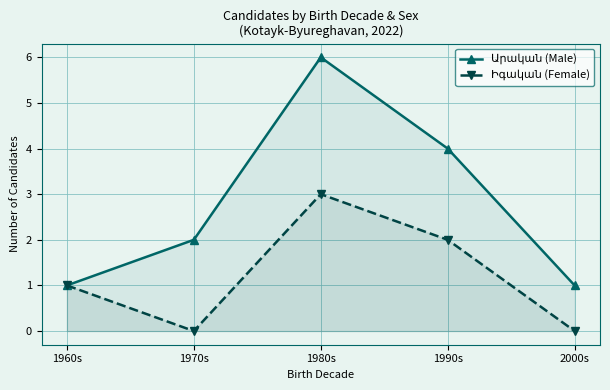

How many positive values does the Իգական (Female) series have?

3